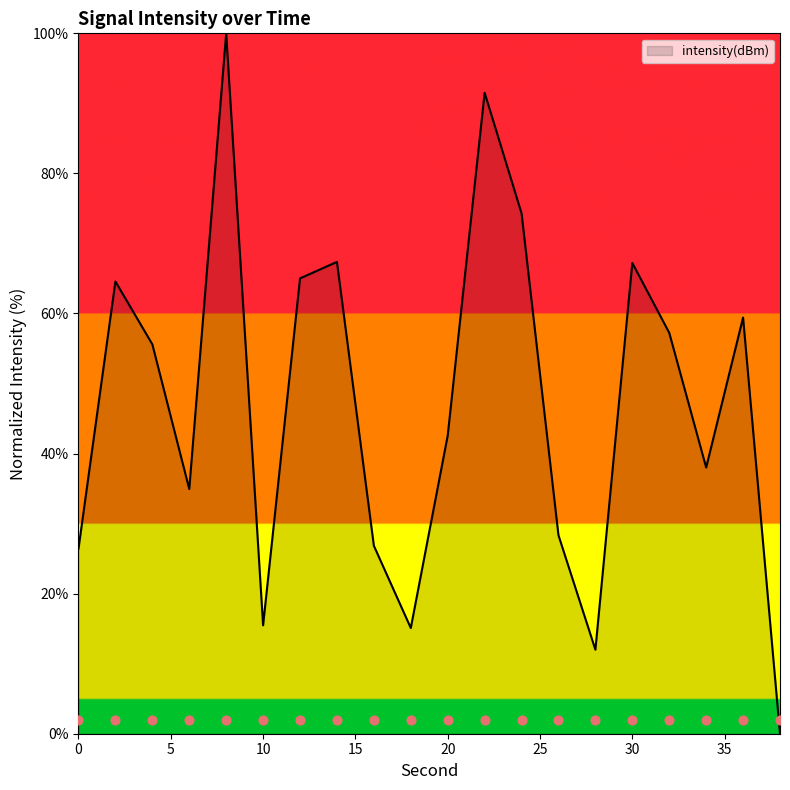

Between 22 and 34, which is larger?

22